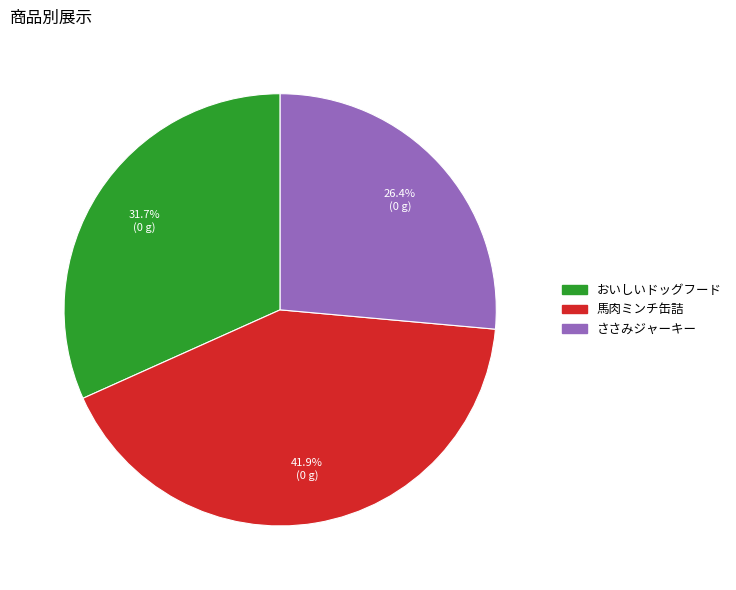

To the nearest percent, what is the average slice percentage?

33%